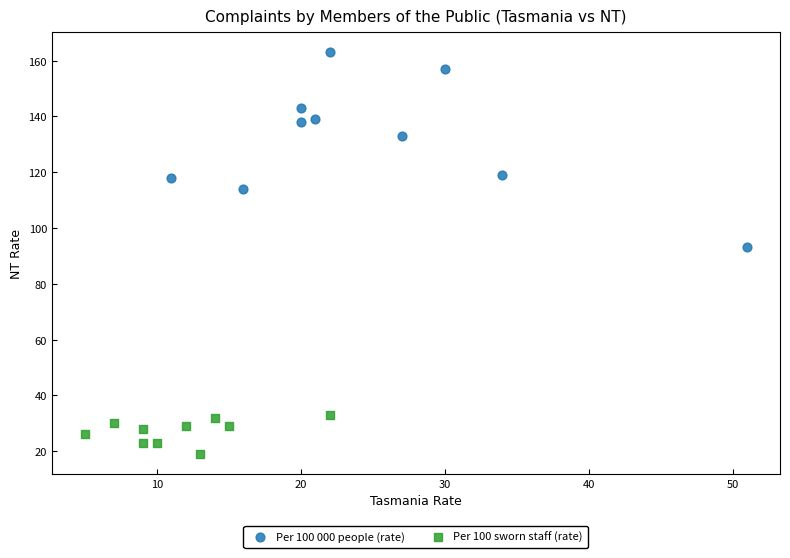

Which series has the widest spread of Y values?

Per 100 000 people (rate)